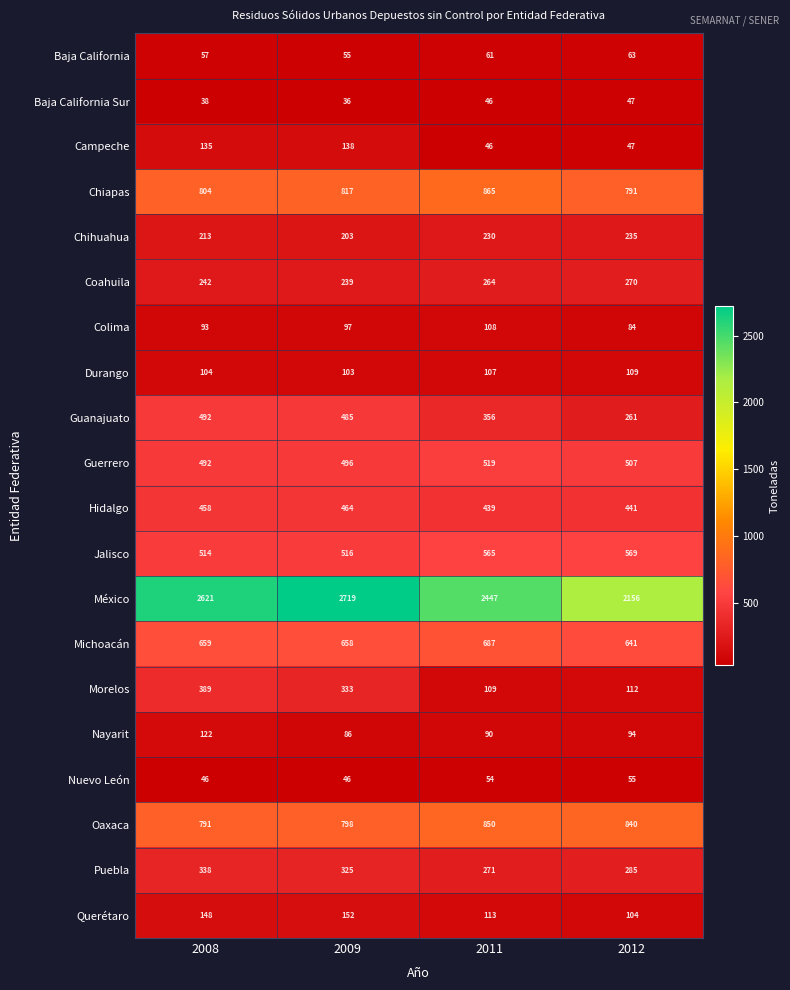

How many distinct data groups are displayed?

20